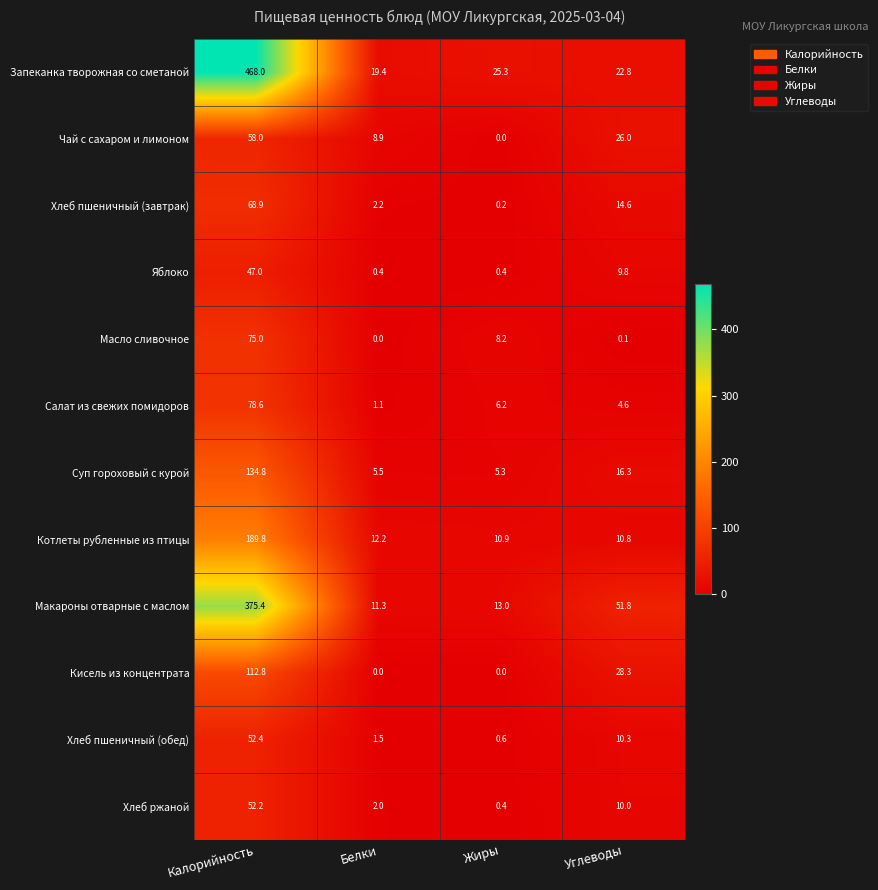

At which label does Хлеб пшеничный (обед) reach its minimum?

Жиры